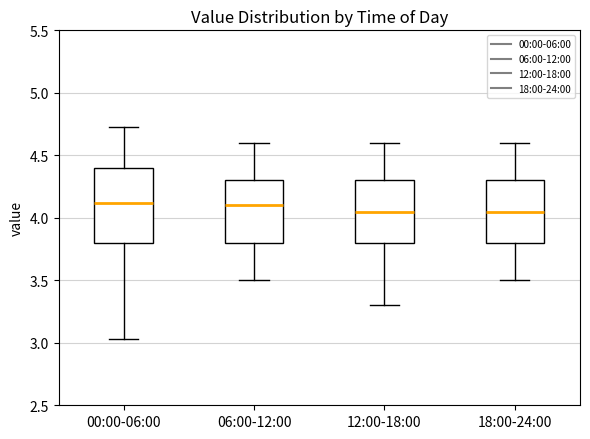

Where is the lower edge of the box for 06:00-12:00 on the y-axis? The values are not printed on the chart, so give them approximately, as read against the axis.

3.80